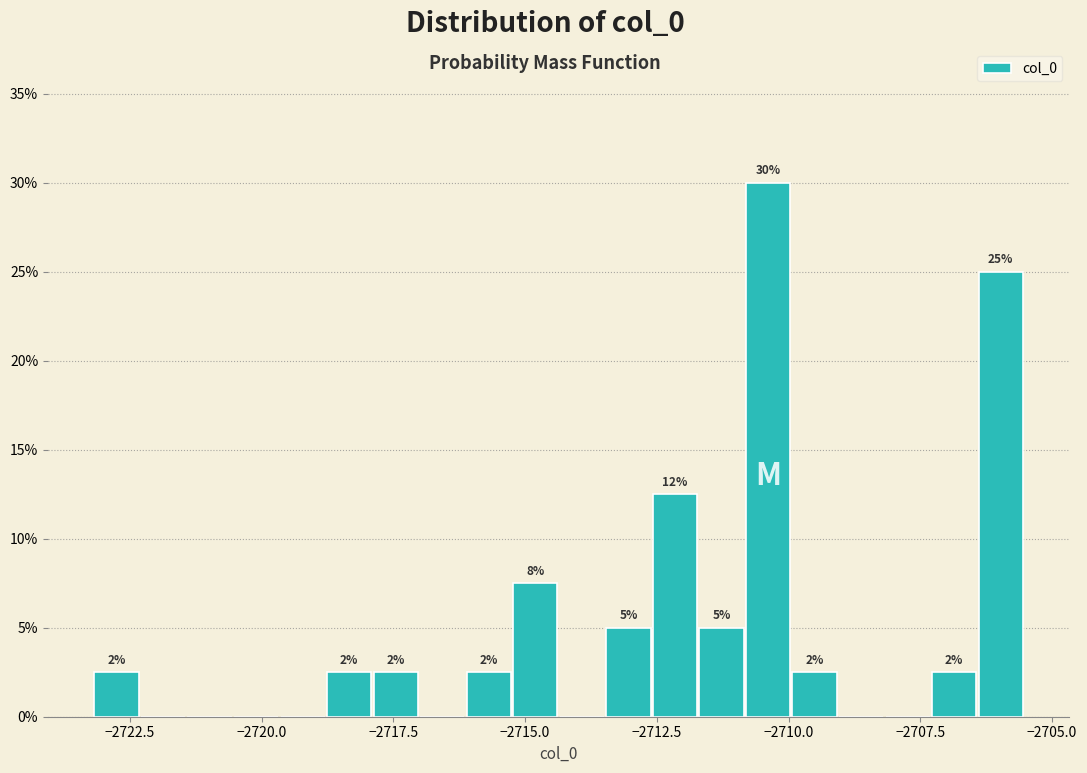

Read against the x-axis, roughly where is the centre of the tallest bar?

-2710.5